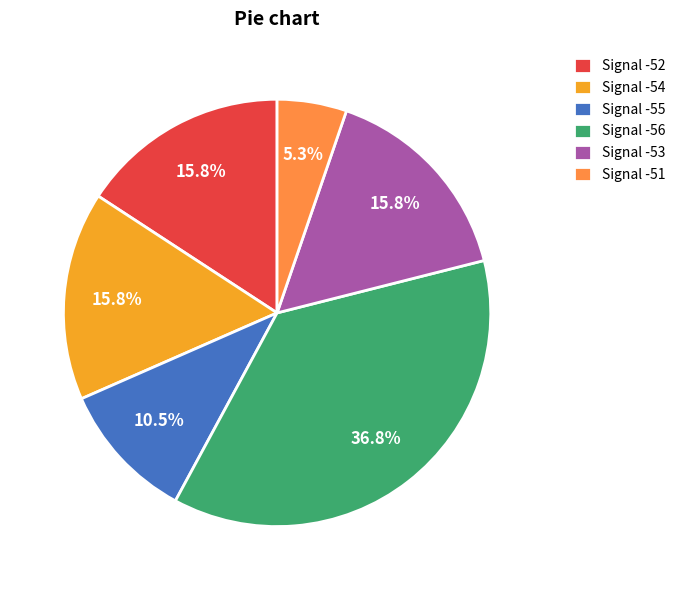

Does Signal -54 represent more than half of the total?

No